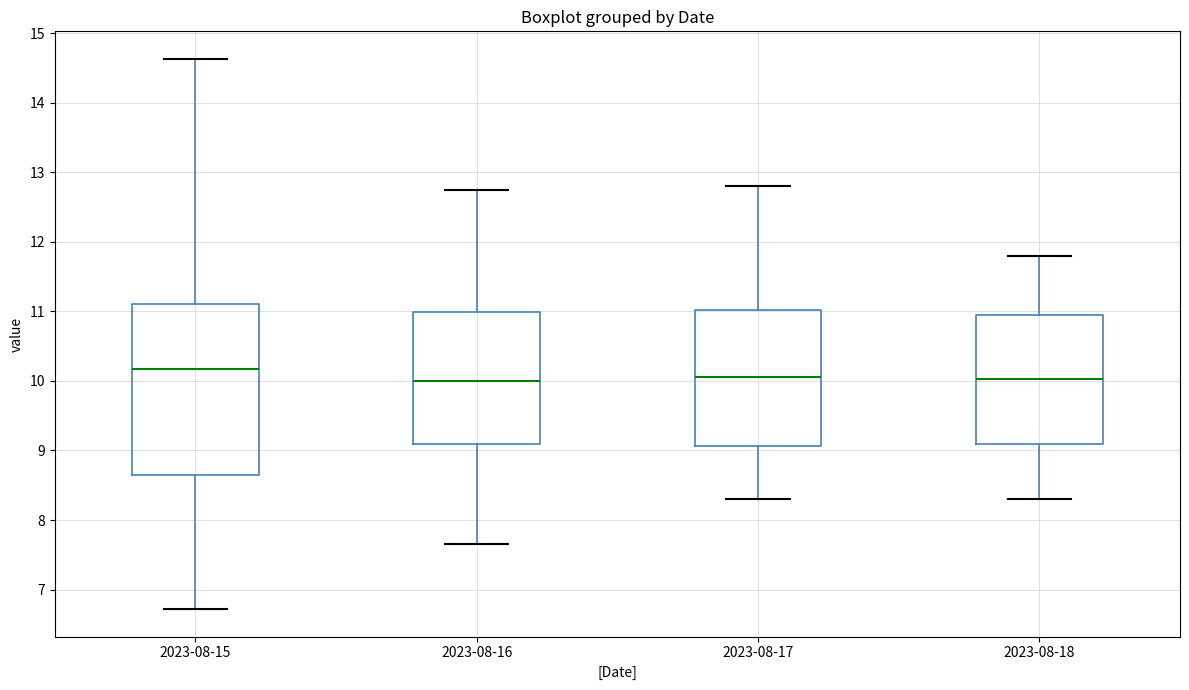

Comparing the boxes themselves (not the whiskers), which one is the tallest?

2023-08-15